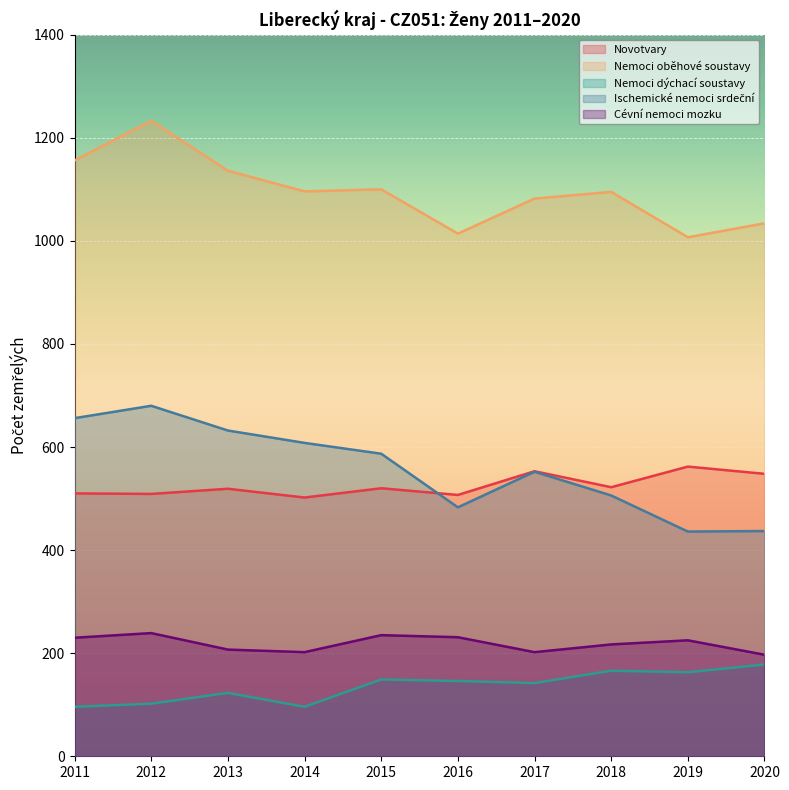

True or false: Cévní nemoci mozku and Ischemické nemoci srdeční intersect in this chart.

False